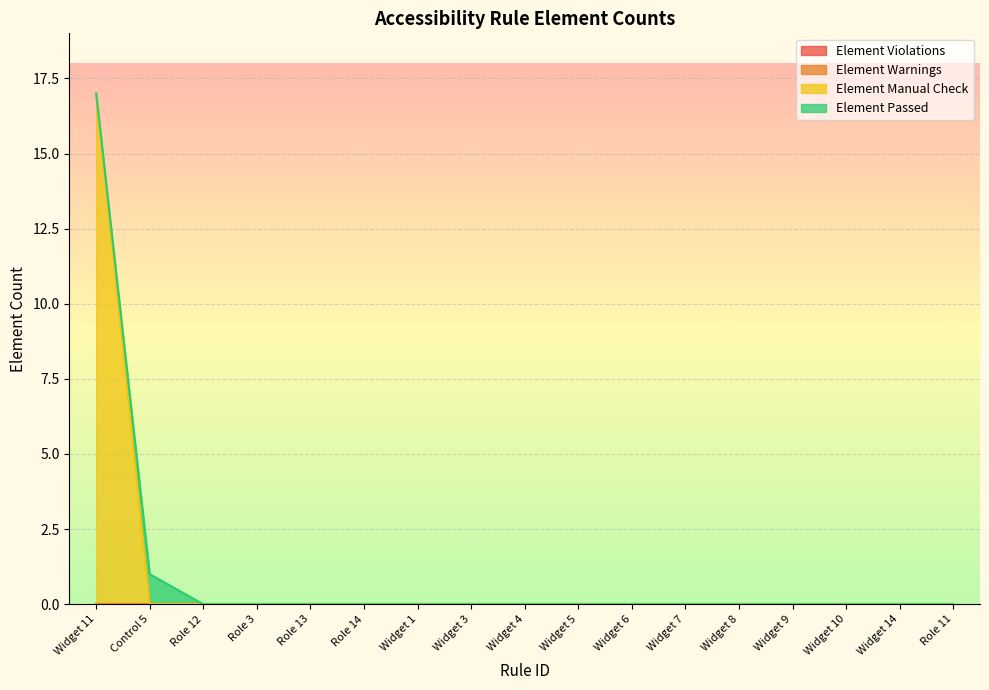

Reading left to right, extract all data points from this chart.

Element Violations: Widget 11=0	Control 5=0	Role 12=0	Role 3=0	Role 13=0	Role 14=0	Widget 1=0	Widget 3=0	Widget 4=0	Widget 5=0	Widget 6=0	Widget 7=0	Widget 8=0	Widget 9=0	Widget 10=0	Widget 14=0	Role 11=0
Element Warnings: Widget 11=0	Control 5=0	Role 12=0	Role 3=0	Role 13=0	Role 14=0	Widget 1=0	Widget 3=0	Widget 4=0	Widget 5=0	Widget 6=0	Widget 7=0	Widget 8=0	Widget 9=0	Widget 10=0	Widget 14=0	Role 11=0
Element Manual Check: Widget 11=17	Control 5=0	Role 12=0	Role 3=0	Role 13=0	Role 14=0	Widget 1=0	Widget 3=0	Widget 4=0	Widget 5=0	Widget 6=0	Widget 7=0	Widget 8=0	Widget 9=0	Widget 10=0	Widget 14=0	Role 11=0
Element Passed: Widget 11=0	Control 5=1	Role 12=0	Role 3=0	Role 13=0	Role 14=0	Widget 1=0	Widget 3=0	Widget 4=0	Widget 5=0	Widget 6=0	Widget 7=0	Widget 8=0	Widget 9=0	Widget 10=0	Widget 14=0	Role 11=0